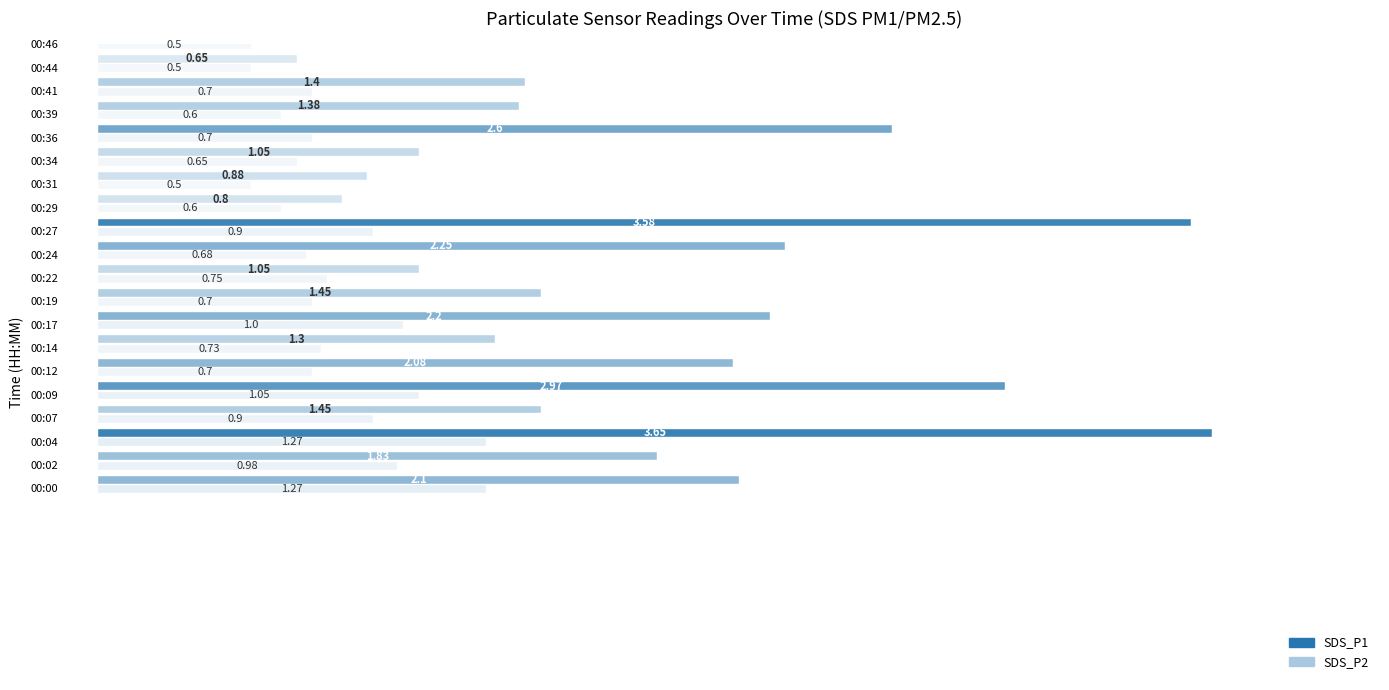

Reading left to right, transcribe all the data shown in this chart.

SDS_P1: 00:00=2.1	00:02=1.8	00:04=3.6	00:07=1.4	00:09=3.0	00:12=2.1	00:14=1.3	00:17=2.2	00:19=1.4	00:22=1.1	00:24=2.2	00:27=3.6	00:29=0.8	00:31=0.9	00:34=1.1	00:36=2.6	00:39=1.4	00:41=1.4	00:44=0.7	00:46=3.1
SDS_P2: 00:00=1.3	00:02=1.0	00:04=1.3	00:07=0.9	00:09=1.1	00:12=0.7	00:14=0.7	00:17=1.0	00:19=0.7	00:22=0.8	00:24=0.7	00:27=0.9	00:29=0.6	00:31=0.5	00:34=0.7	00:36=0.7	00:39=0.6	00:41=0.7	00:44=0.5	00:46=0.5